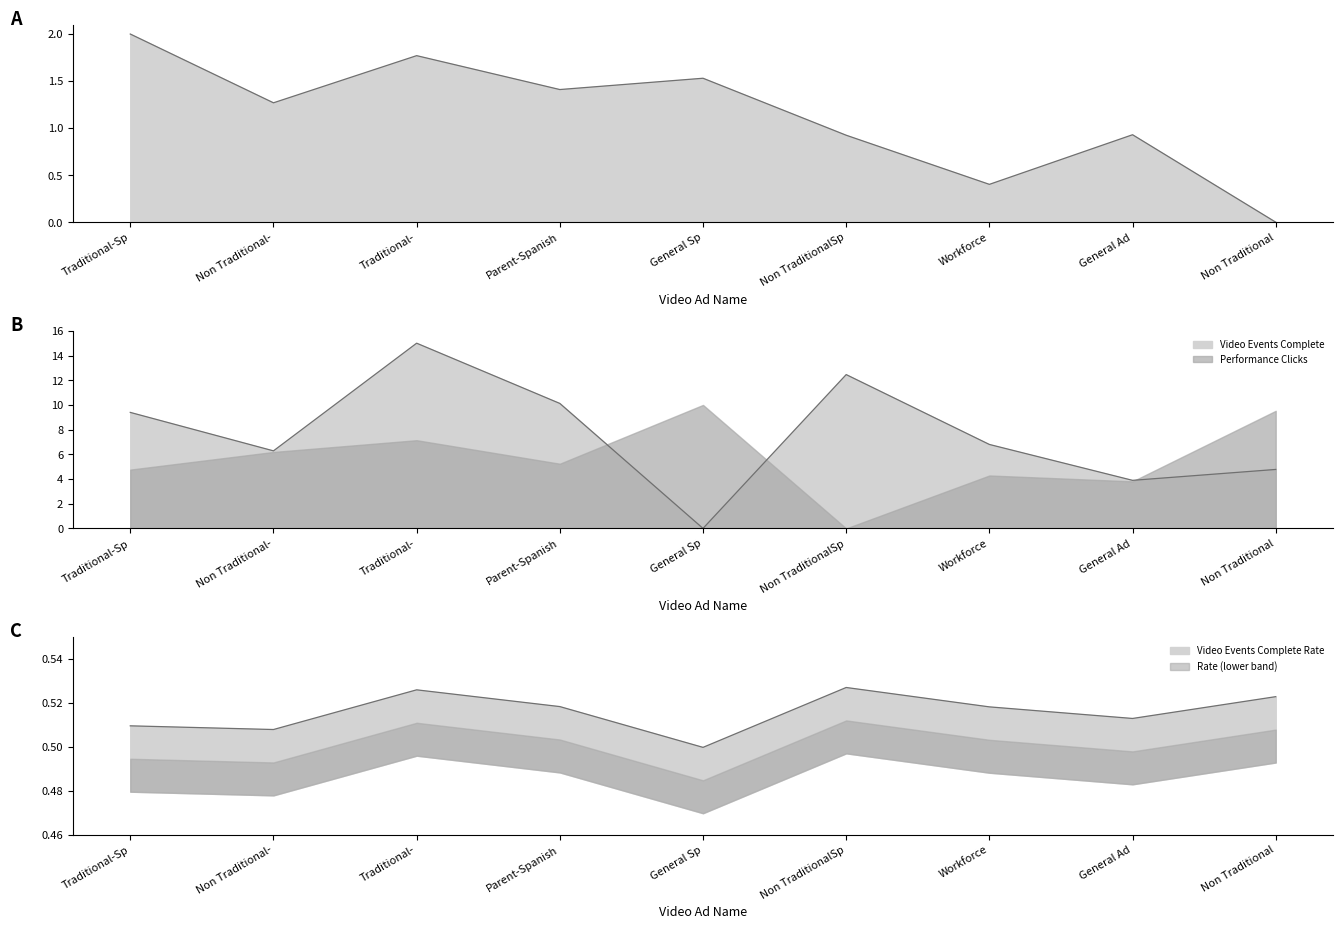

What is the difference between the Performance Impressions values at General Sp and Non Traditional-?

0.3